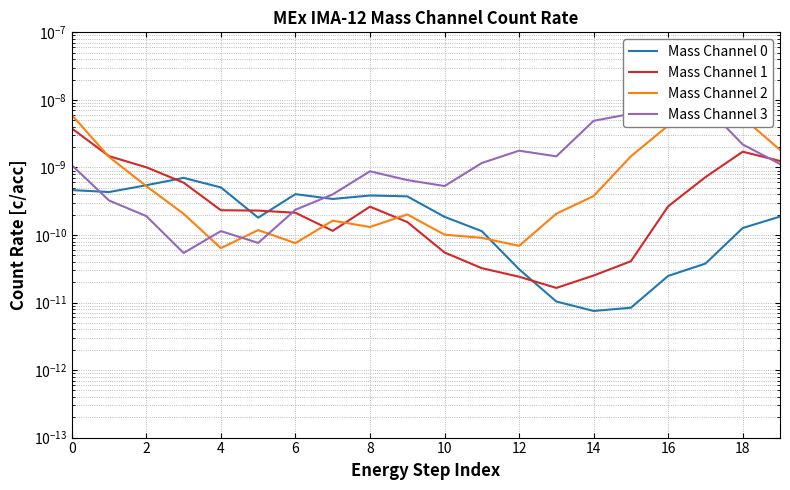

Reading right to left, extract all data points from this chart.

Mass Channel 0: 0.0	0.0	0.0	0.0	0.0	0.0	0.0	0.0	0.0	0.0	0.0	0.0	0.0	0.0	0.0	0.0	0.0	0.0	0.0	0.0
Mass Channel 1: 0.0	0.0	0.0	0.0	0.0	0.0	0.0	0.0	0.0	0.0	0.0	0.0	0.0	0.0	0.0	0.0	0.0	0.0	0.0	0.0
Mass Channel 2: 0.0	0.0	0.0	0.0	0.0	0.0	0.0	0.0	0.0	0.0	0.0	0.0	0.0	0.0	0.0	0.0	0.0	0.0	0.0	0.0
Mass Channel 3: 0.0	0.0	0.0	0.0	0.0	0.0	0.0	0.0	0.0	0.0	0.0	0.0	0.0	0.0	0.0	0.0	0.0	0.0	0.0	0.0